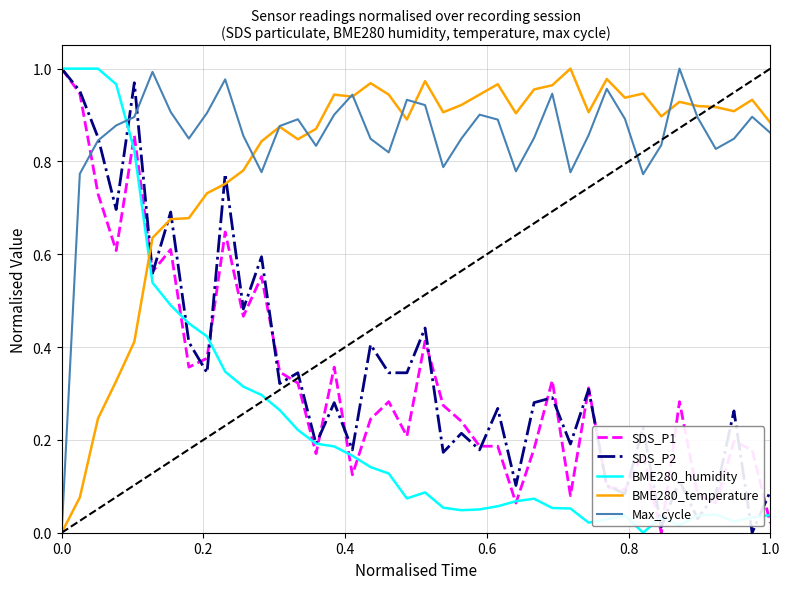

What is the sum of all BME280_humidity values?

9.9